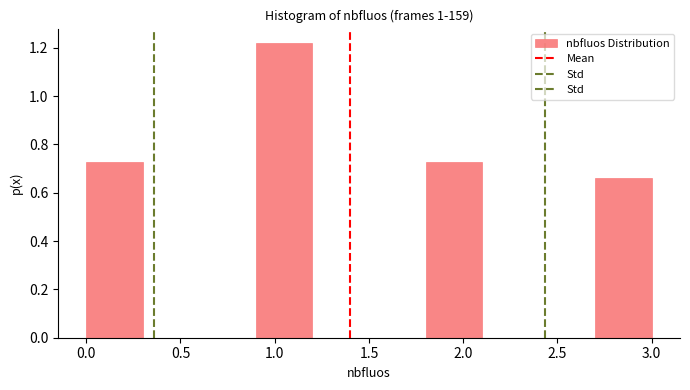

How tall is the bar that spans 0.9 to 1.2 on the x-axis? The values are not printed on the chart, so give them approximately, as read against the axis.

1.22